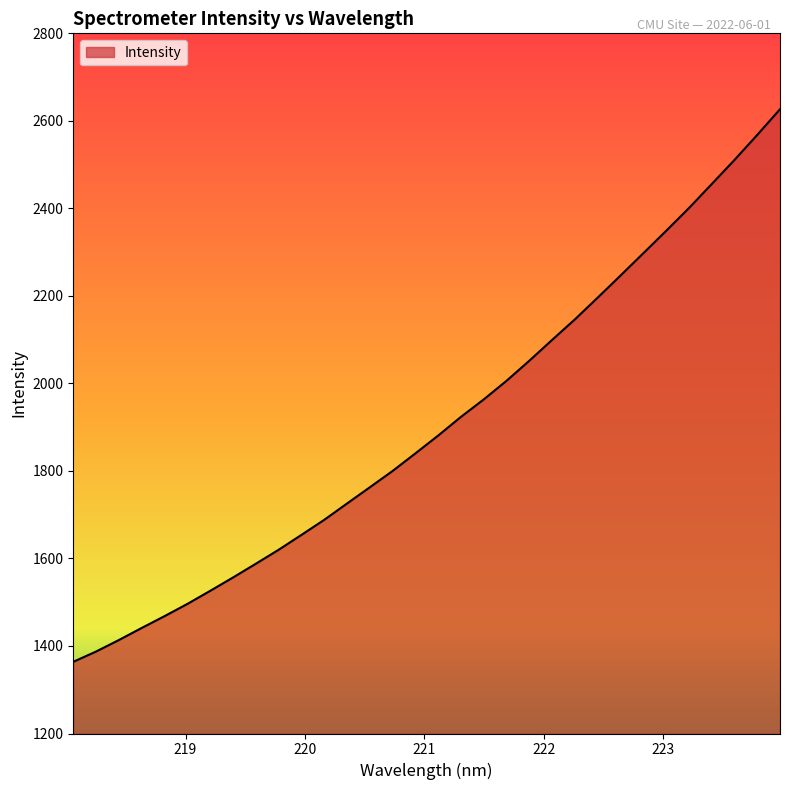

What is the minimum value shown in the chart?

1363.8